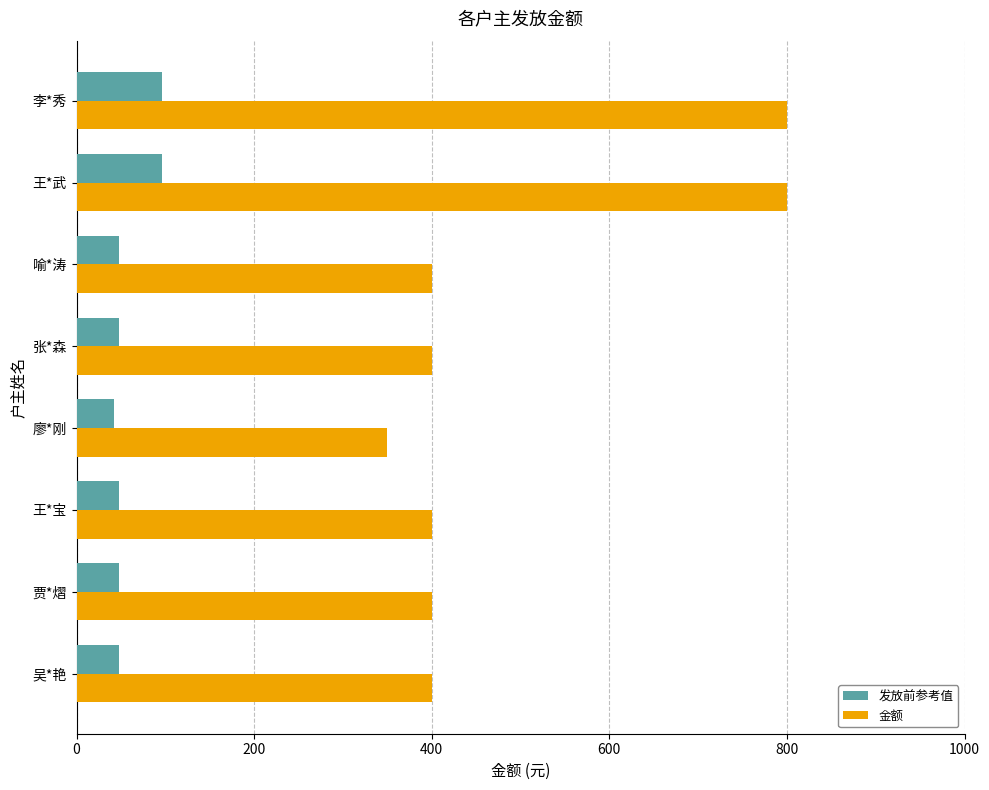

What is the average value of the 发放前参考值 series?

59